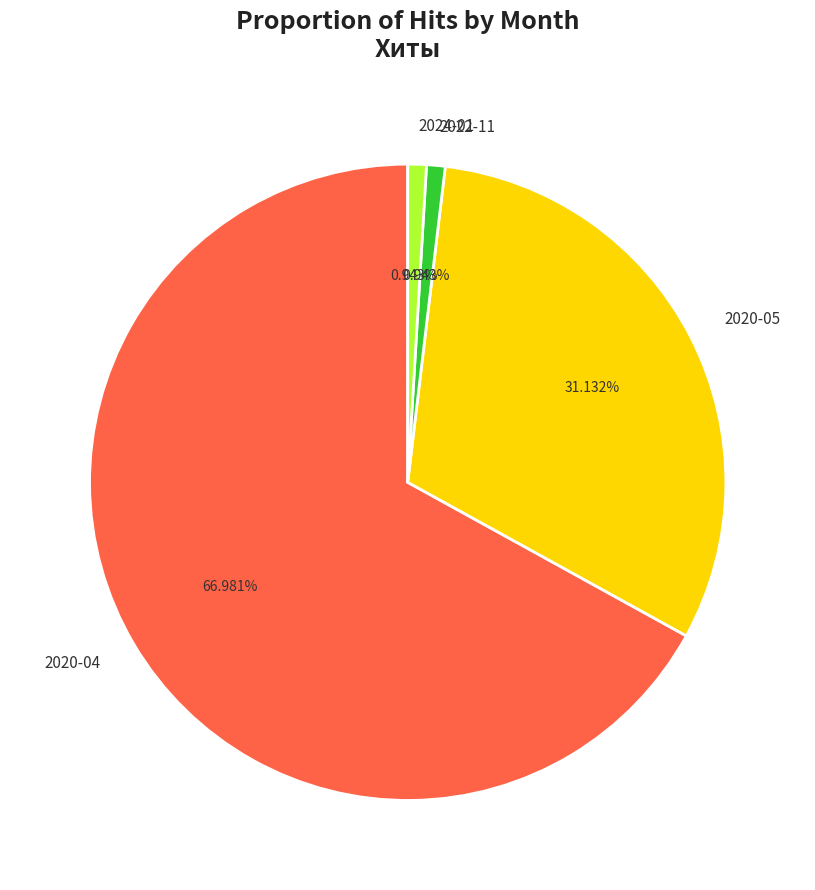

To the nearest percent, what is the difference between the largest and smallest slice percentages?

66%